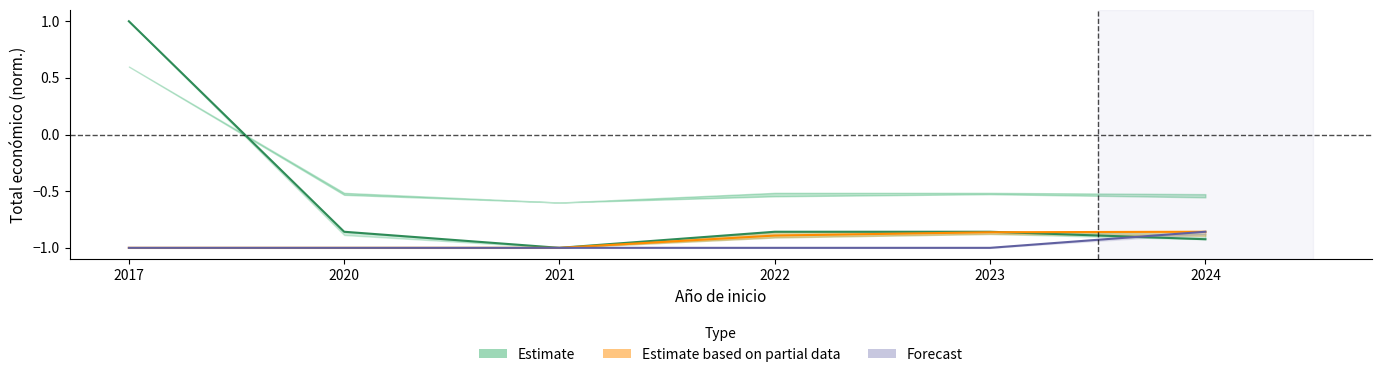

What is the spread (max minus min) of values at 2023?

0.1